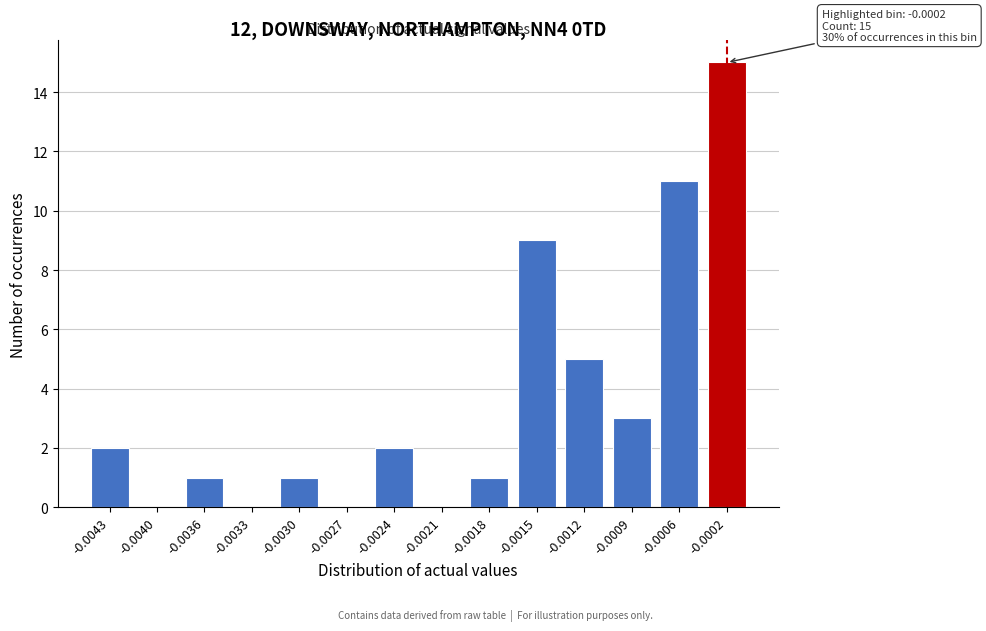

Reading left to right, extract all data points from this chart.

-0.0043=2	-0.0040=0	-0.0036=1	-0.0033=0	-0.0030=1	-0.0027=0	-0.0024=2	-0.0021=0	-0.0018=1	-0.0015=9	-0.0012=5	-0.0009=3	-0.0006=11	-0.0002=15